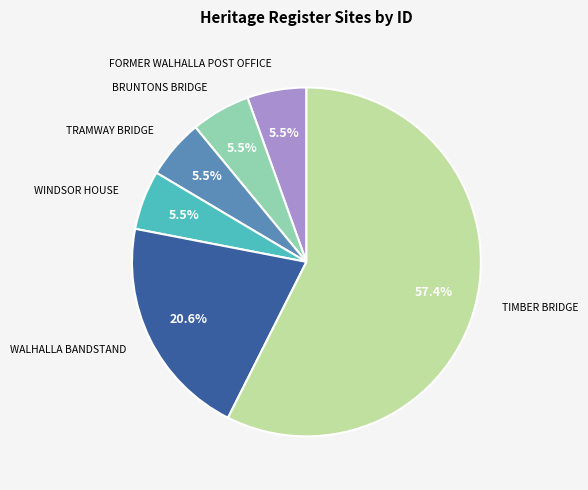

Is there a majority slice in this chart?

Yes